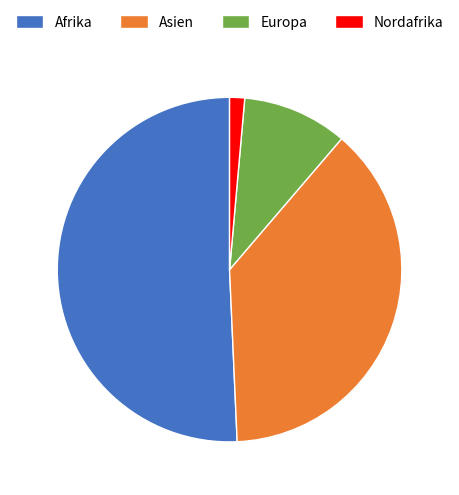

Does Afrika account for over 50% of the chart?

Yes